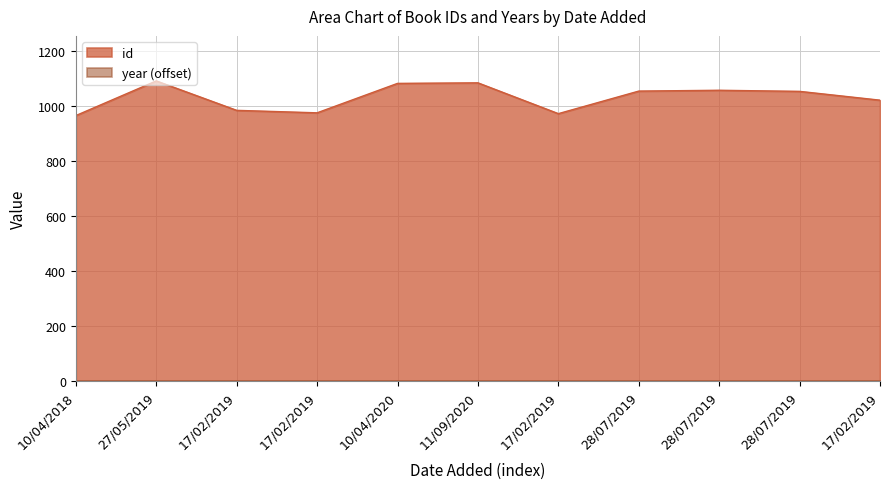

Count the number of values greater than 1053.

5